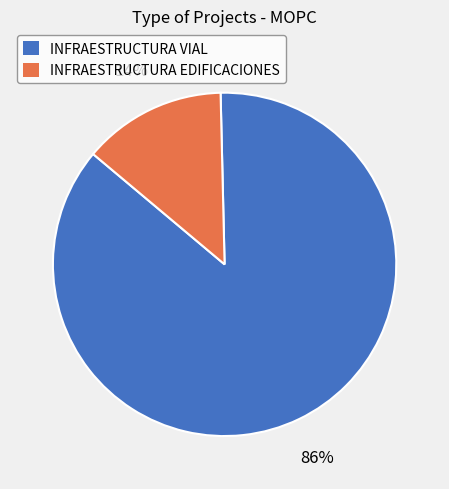

To the nearest percent, what is the combined percentage of INFRAESTRUCTURA VIAL and INFRAESTRUCTURA EDIFICACIONES?

100%